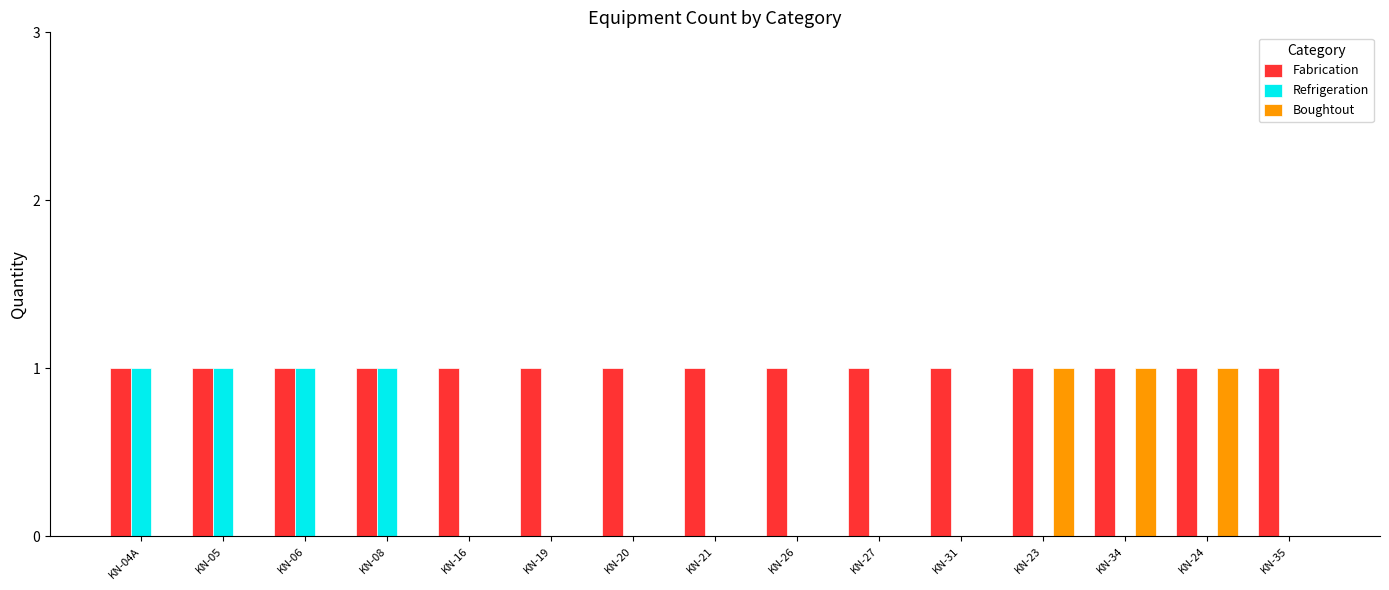

What is the sum of all Refrigeration values?

4